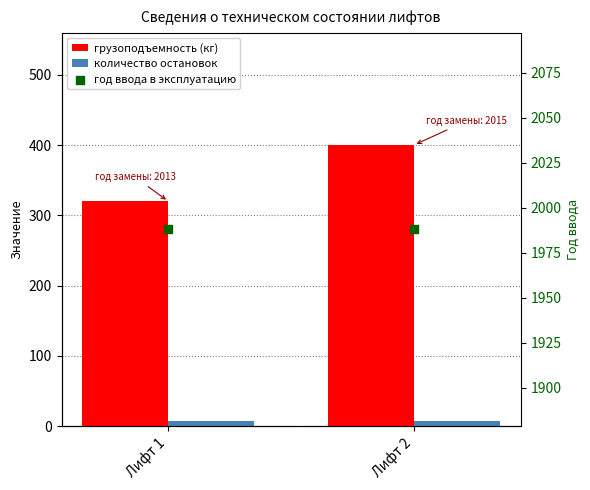

Which series has the largest total across all categories?

год ввода в эксплуатацию